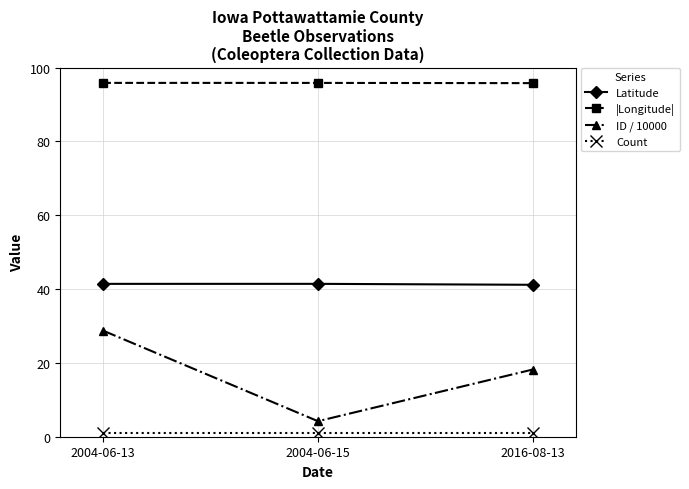

At how many categories does at least one series exceed 38?

3